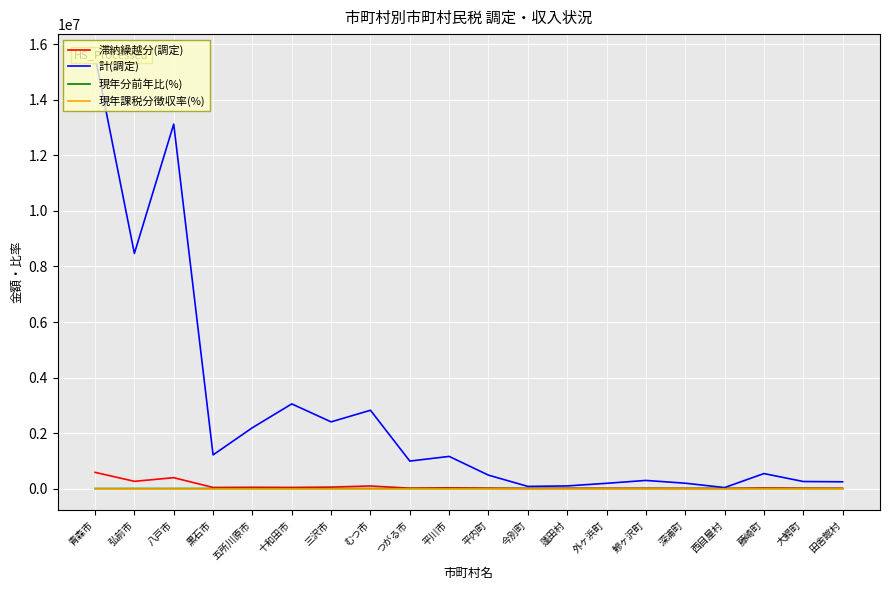

What is the value of the 現年課税分徴収率(%) point at the 5th from the left?

99.5